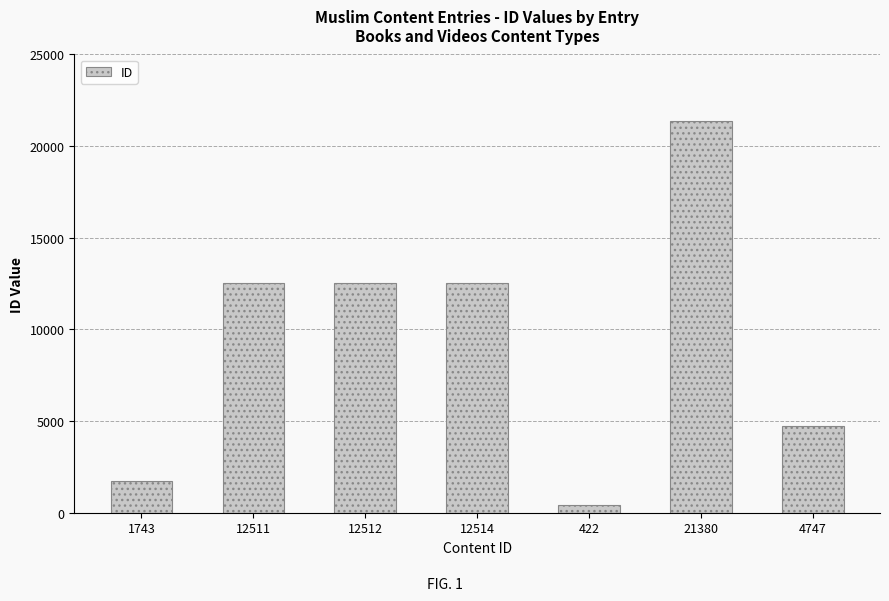

How many data points are less than 12511?

3